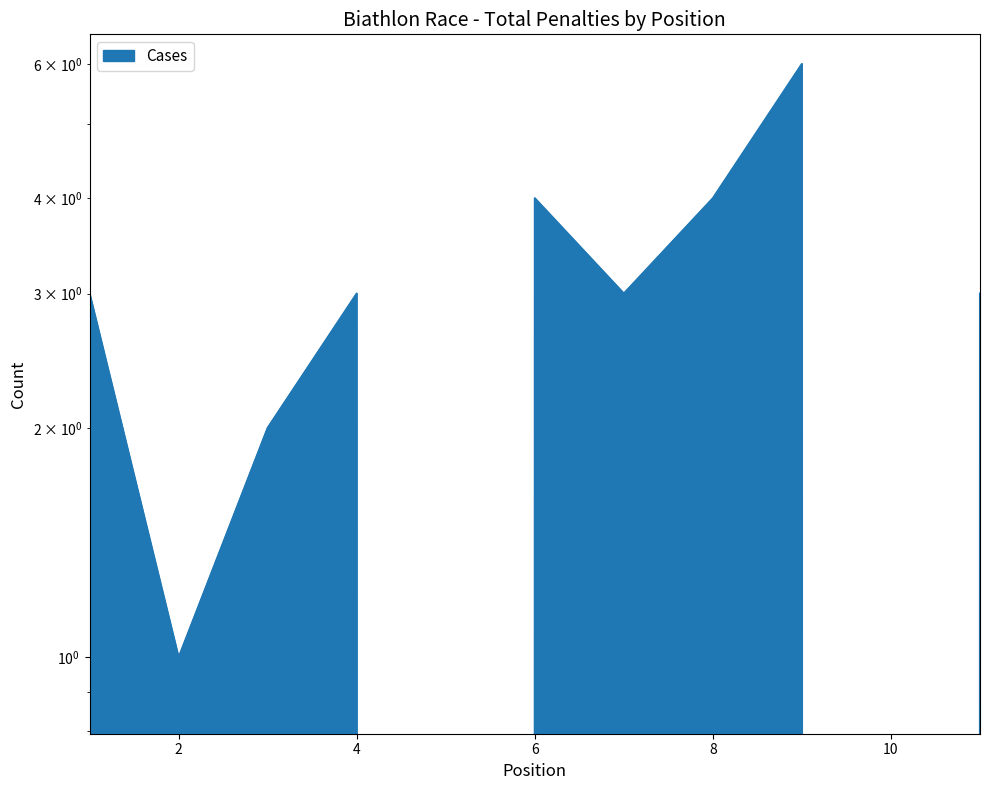

How many points are higher than both their immediate neighbors (excluding endpoints)?

3